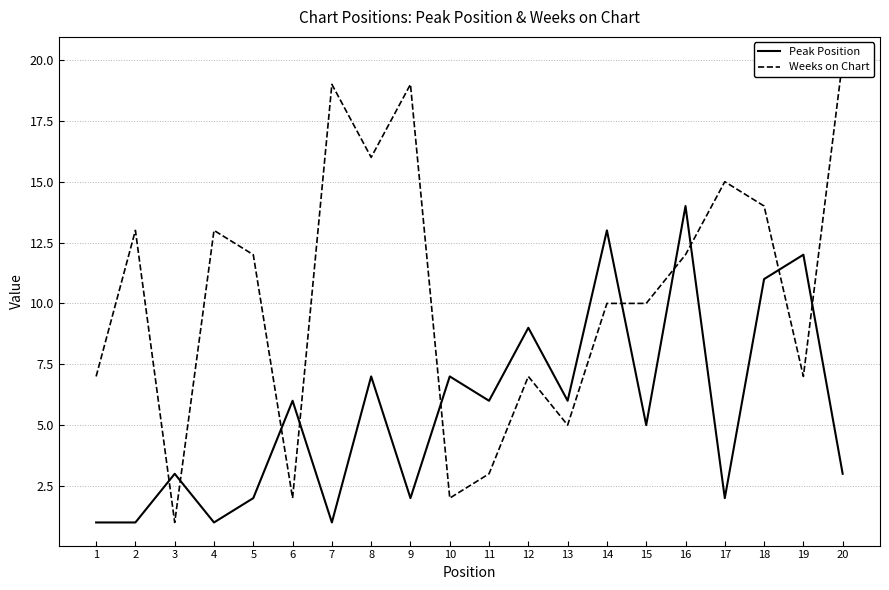

Where is Peak Position nearest to the value 7?

8